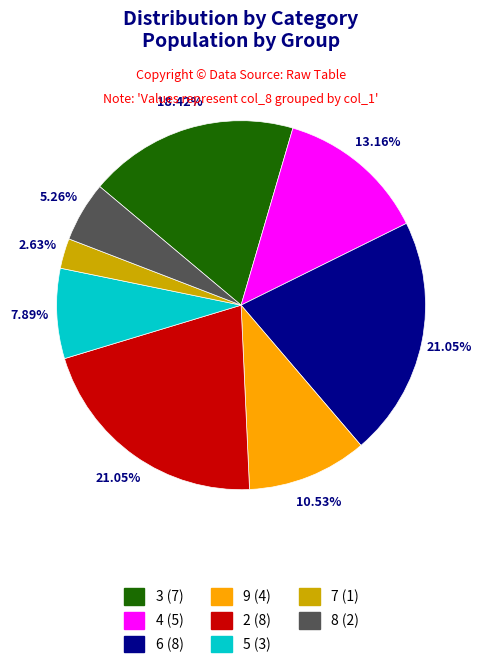

True or false: 5 accounts for 22% of the total.

False